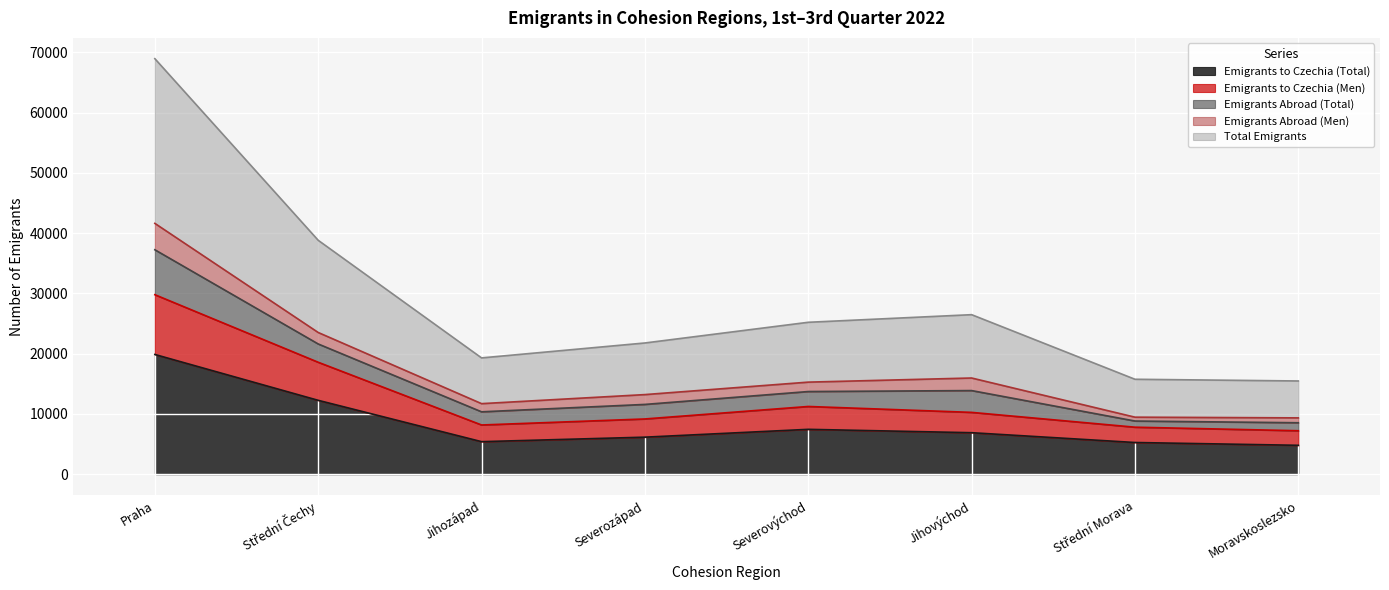

Where is Emigrants to Czechia (Men) nearest to the value 18504?

Střední Čechy